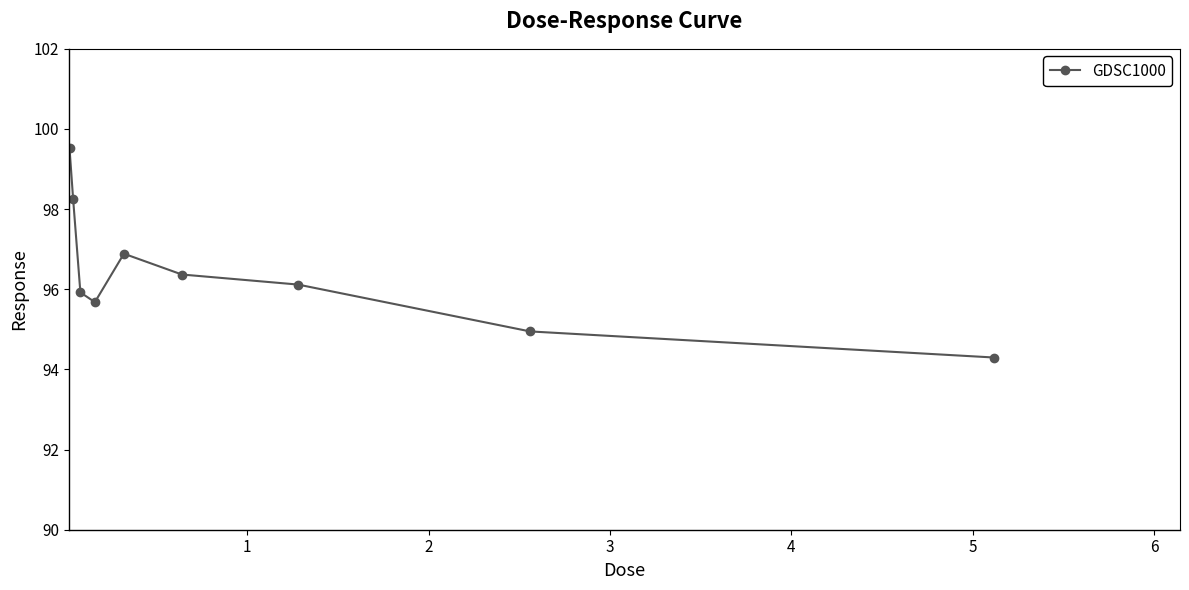

Is this an area chart (filled region under the line)?

No